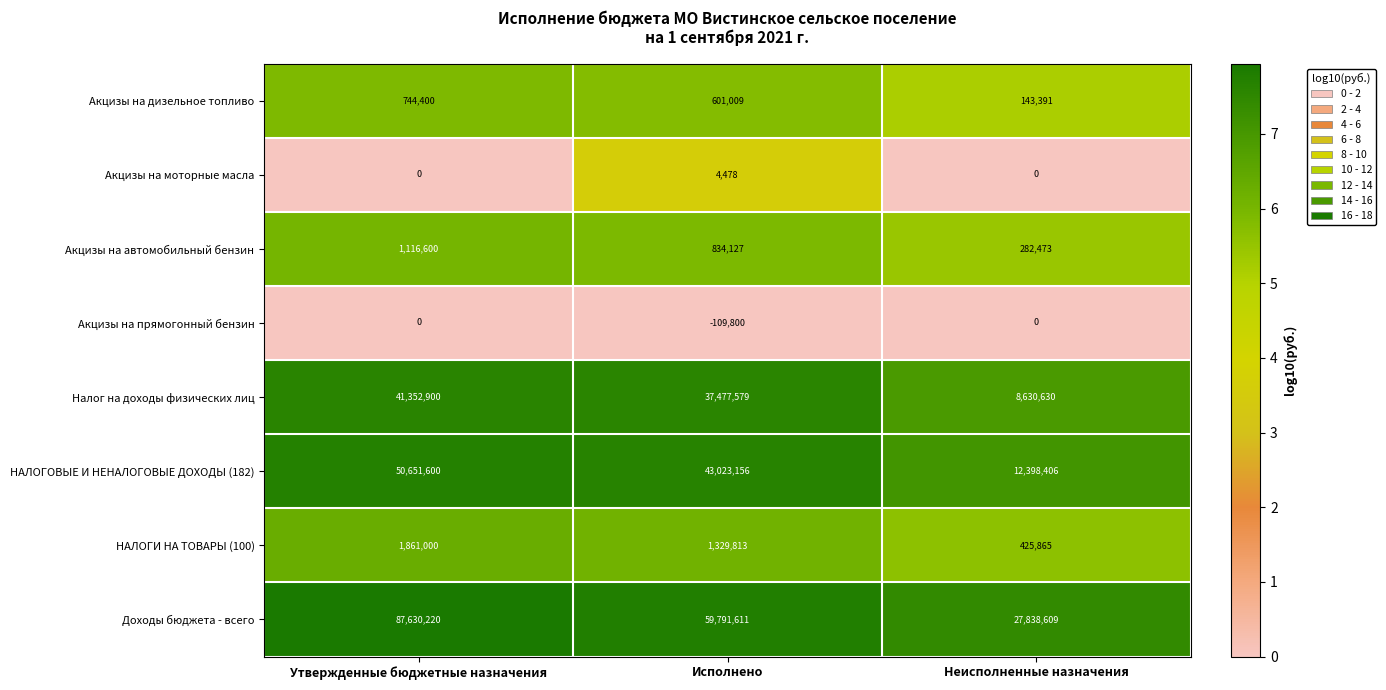

What is the highest value of the Акцизы на дизельное топливо series?

744400